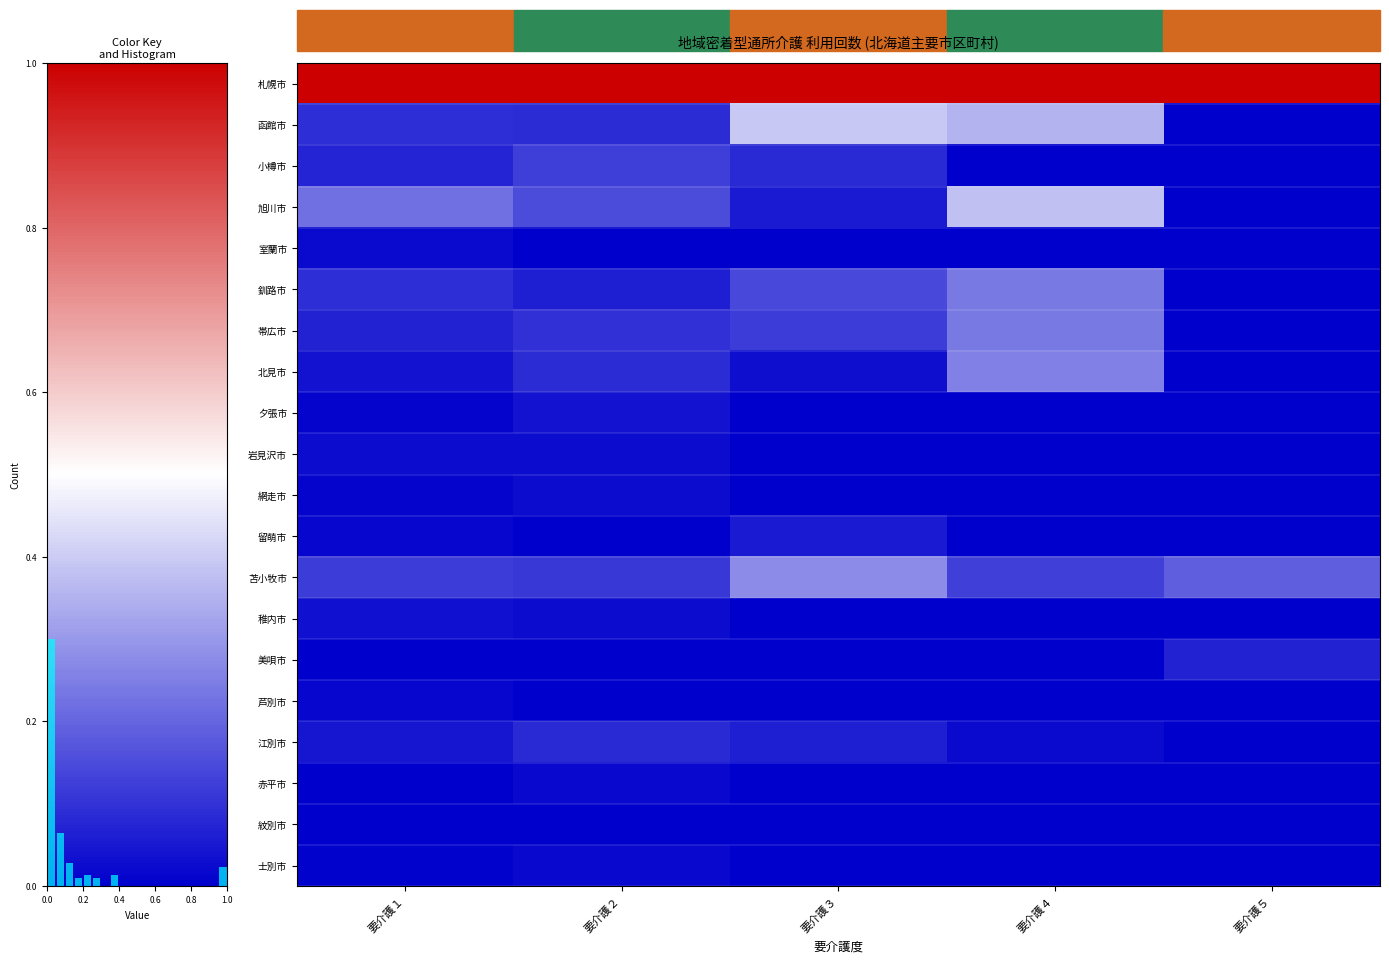

How many values in 江別市 are above zero?

4